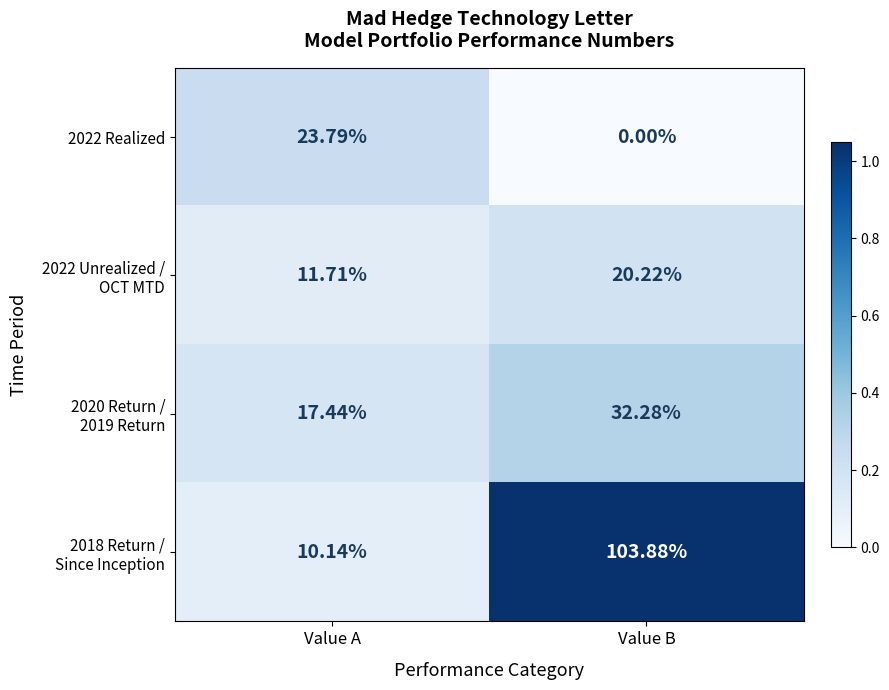

Where does the 2022 Realized series first go above 23?

Value A